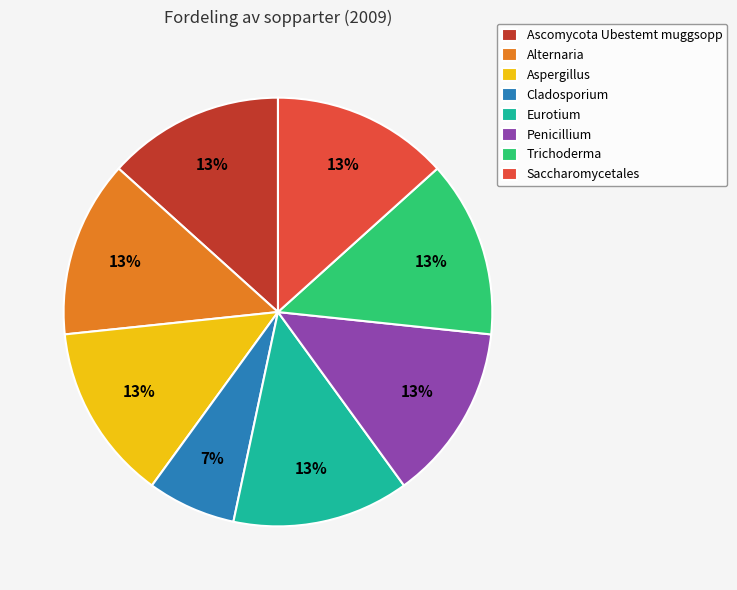

Count the number of slices in the pie.

8